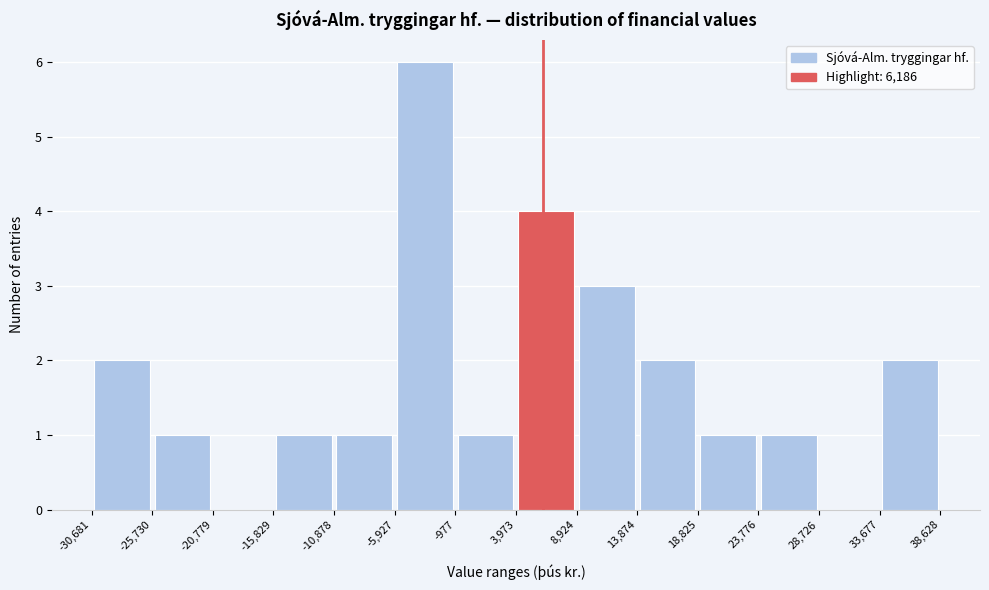

Over which range of the x-axis is the bar tallest?

-5,927 to -977